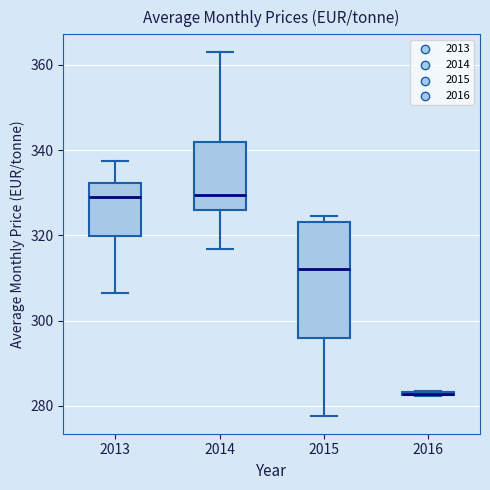

Where is the upper edge of the box at x = 2015 on the y-axis? The values are not printed on the chart, so give them approximately, as read against the axis.

324